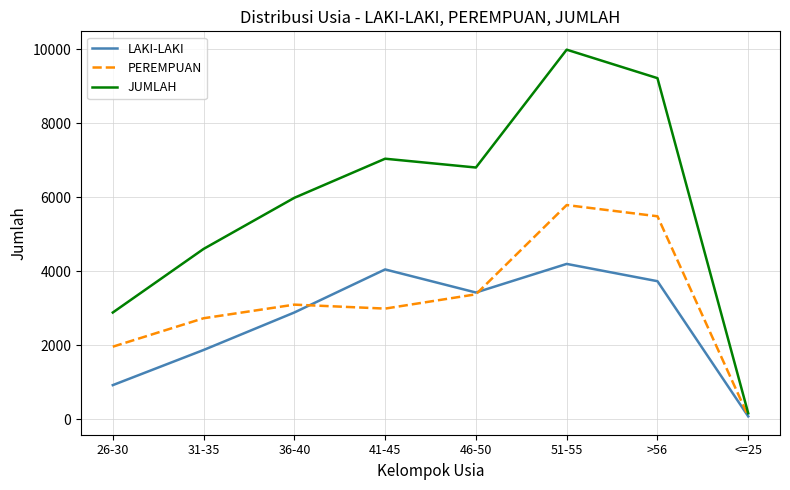

Where is PEREMPUAN nearest to the value 2937?

41-45